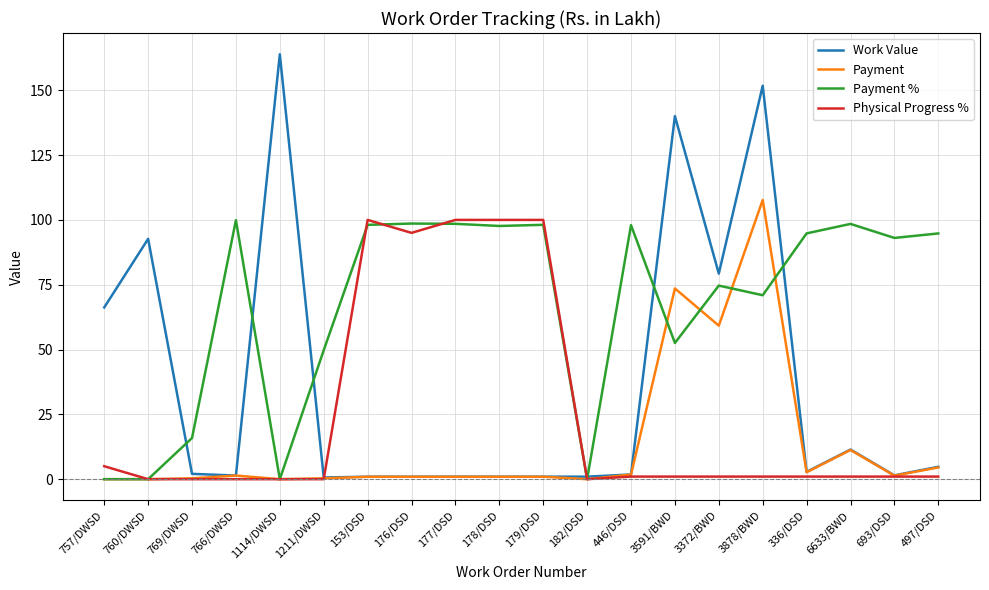

List the series in order of their overall mean, highest first.

Payment %, Work Value, Physical Progress %, Payment